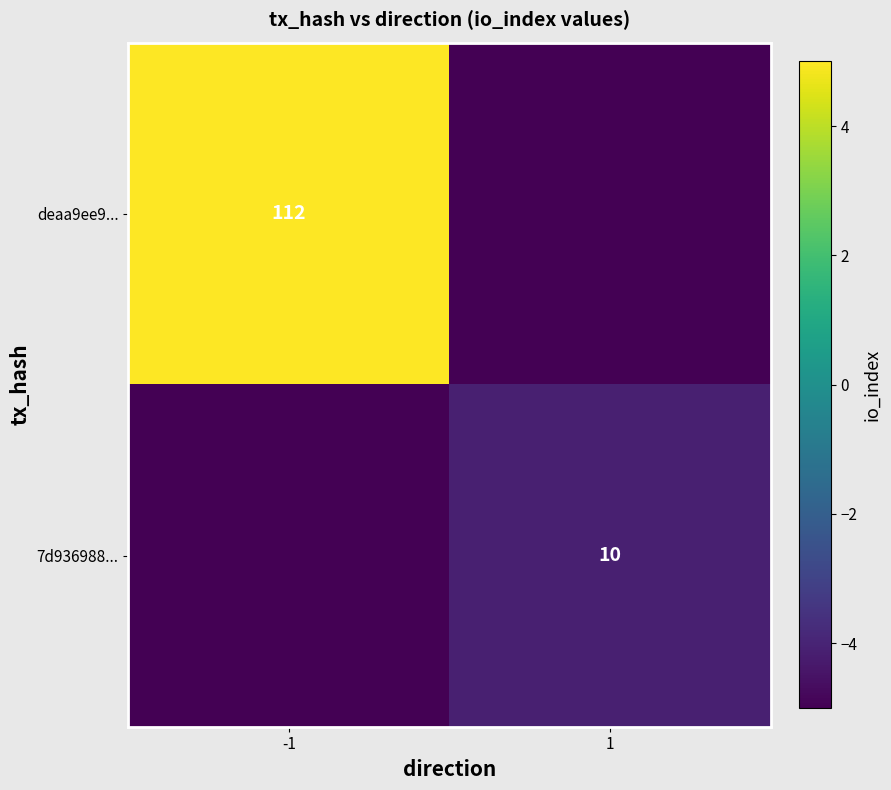

True or false: deaa9ee9... has a value of 1.7 at -1.

False